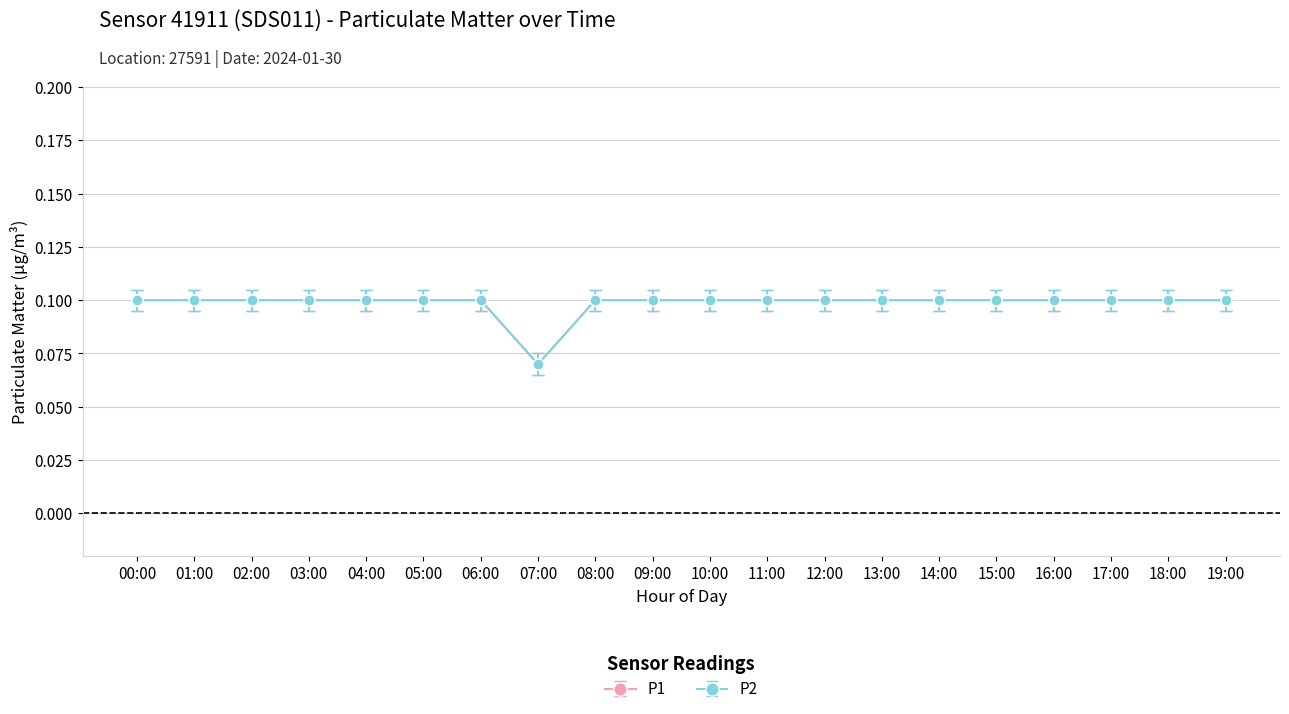

Does the chart have visible grid lines?

Yes